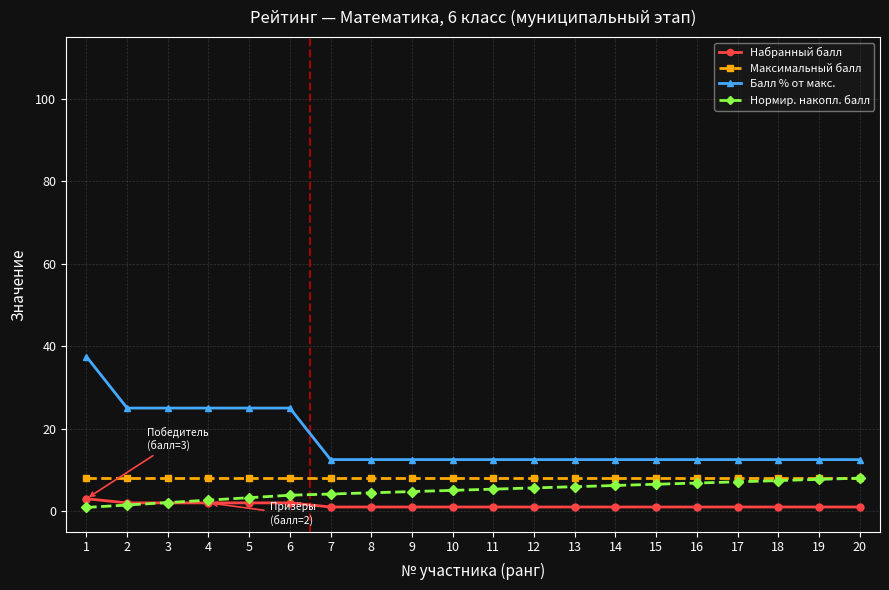

Is the value of Максимальный балл at 6 greater than the value of Балл % от макс. at 1?

No